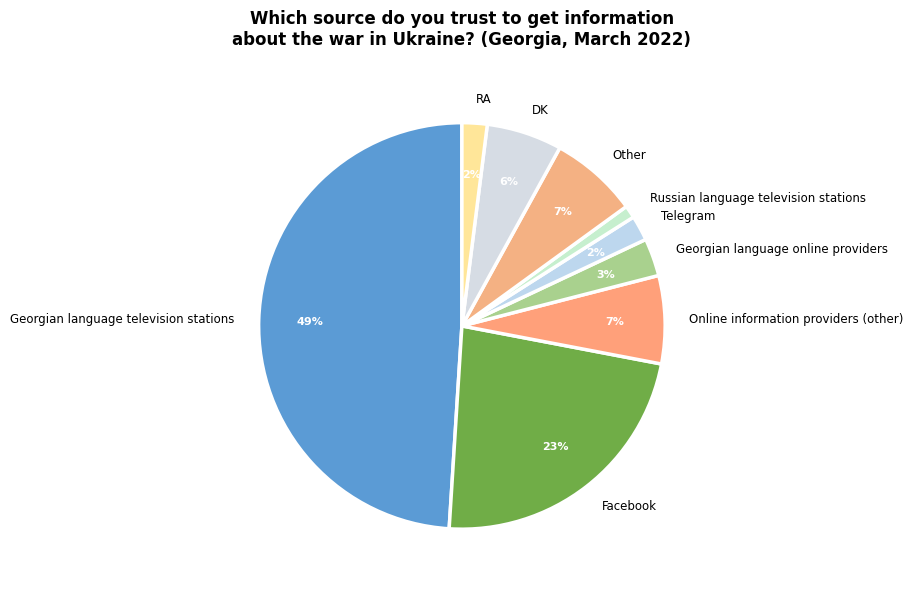

To the nearest percent, what percentage of the pie is RA?

2%